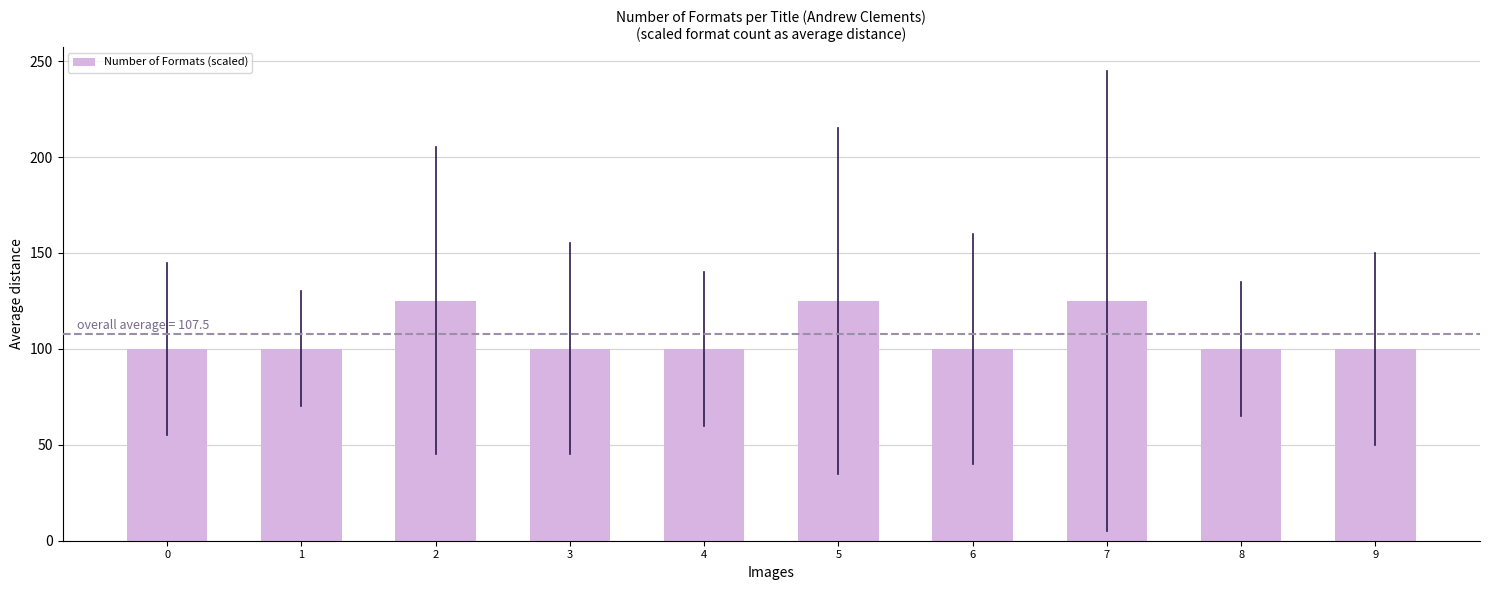

True or false: the data shows 100 at 9.

True